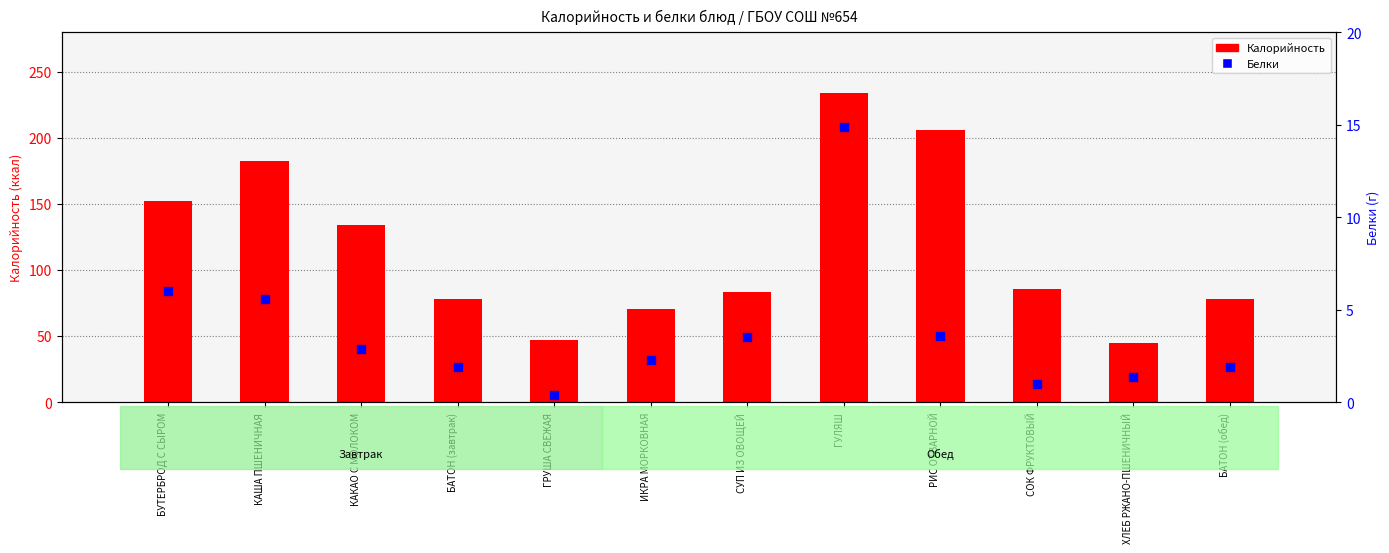

Which series has the largest total across all categories?

Калорийность